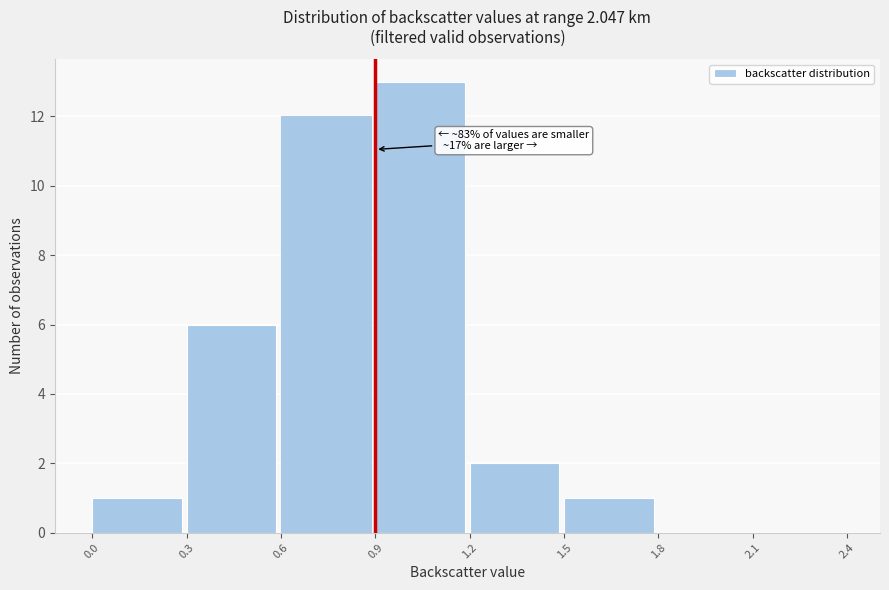

Which range on the x-axis has the tallest bar?

0.9 to 1.2